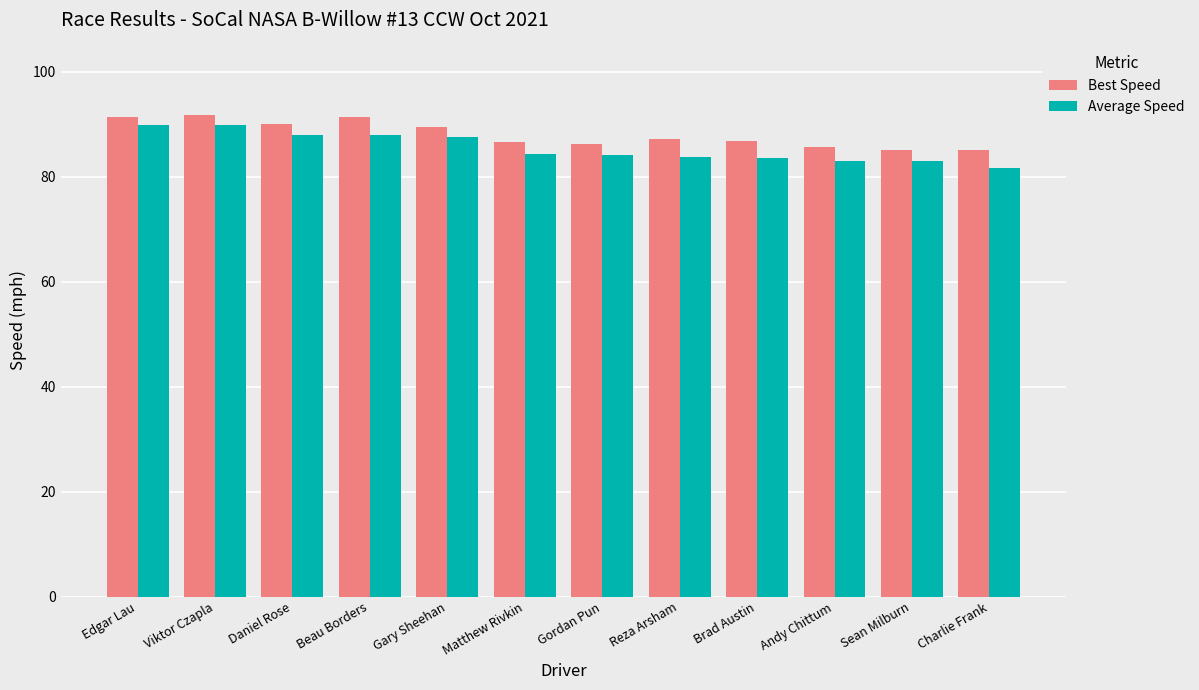

At which category does the chart reach its minimum across all series?

Charlie Frank